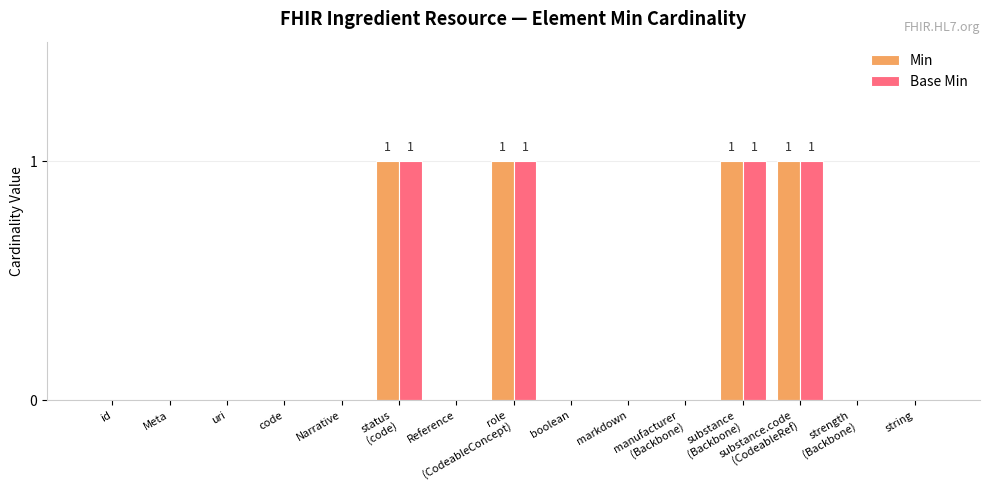

What are all the series names shown in the legend?

Min, Base Min